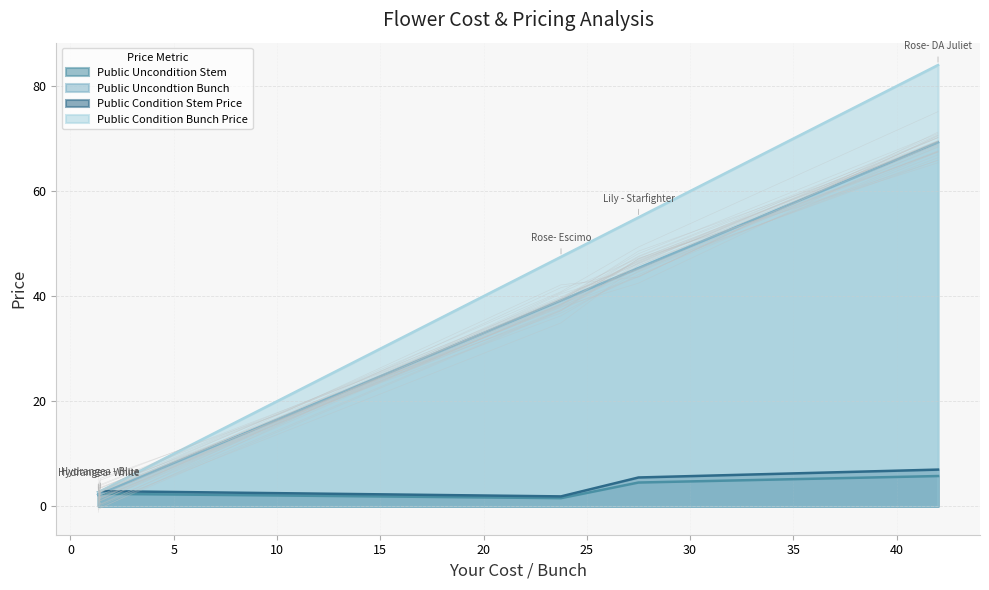

In Public Uncondtion Bunch, how many points are lower than both neighbors (excluding endpoints)?

0